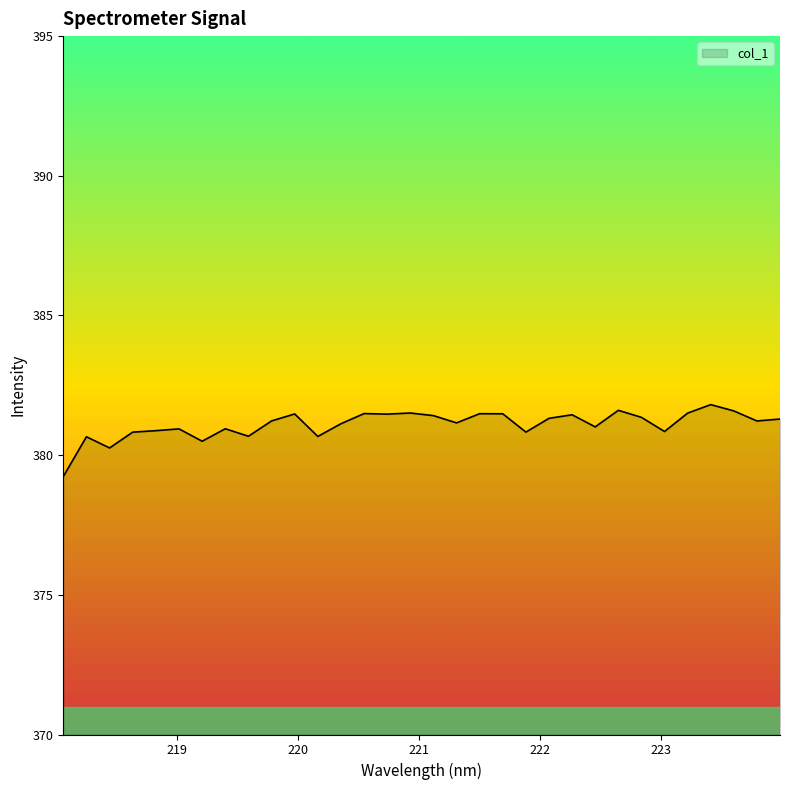

How many categories are shown in the chart?

32